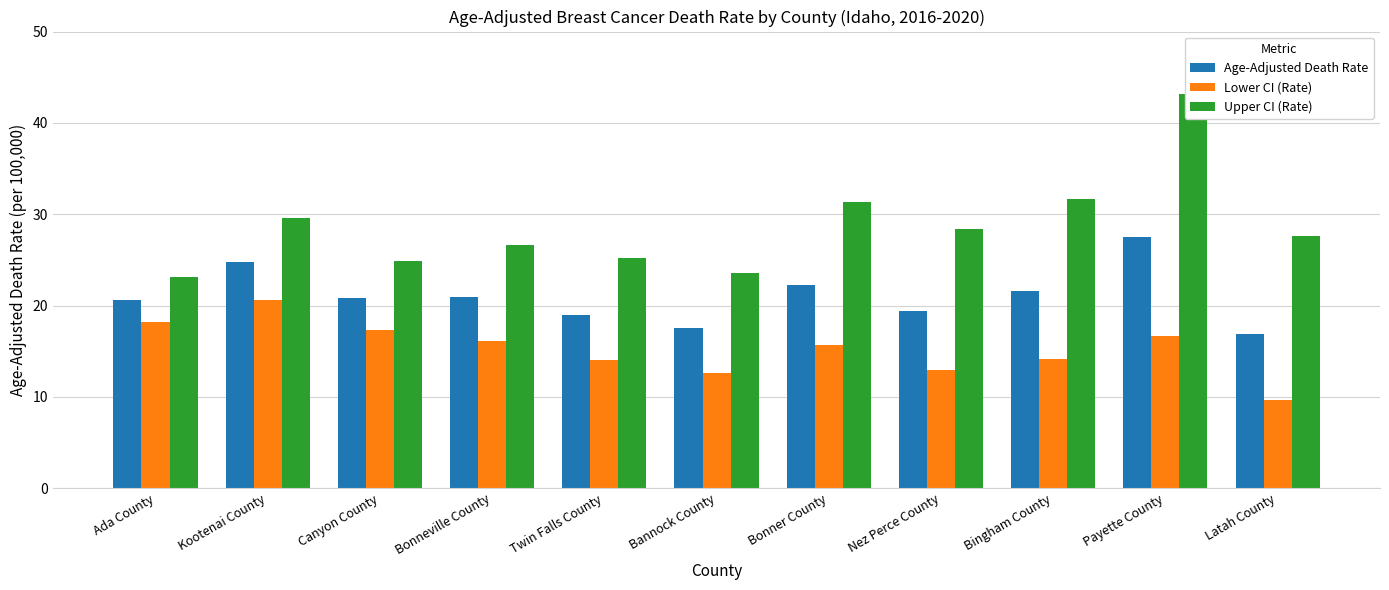

Is it true that Lower CI (Rate) equals 9.7 at Bingham County?

False